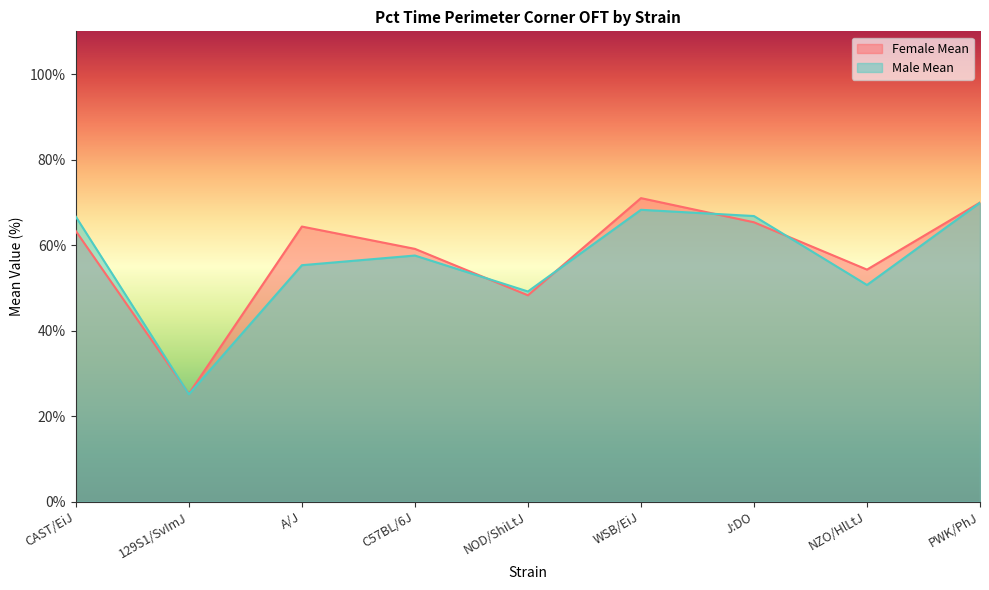

Reading left to right, list all the values displayed in this chart.

Female Mean: 63.3	25.2	64.3	59.1	48.2	71.0	65.3	54.3	70.0
Male Mean: 66.6	25.1	55.3	57.5	49.1	68.2	66.8	50.7	69.9